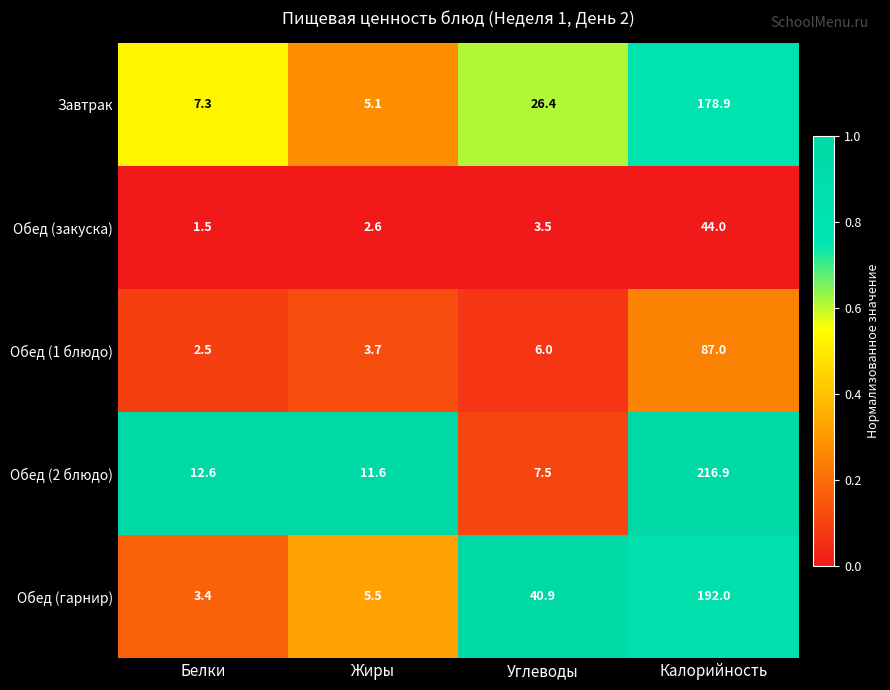

At which category does the chart reach its minimum across all series?

Белки